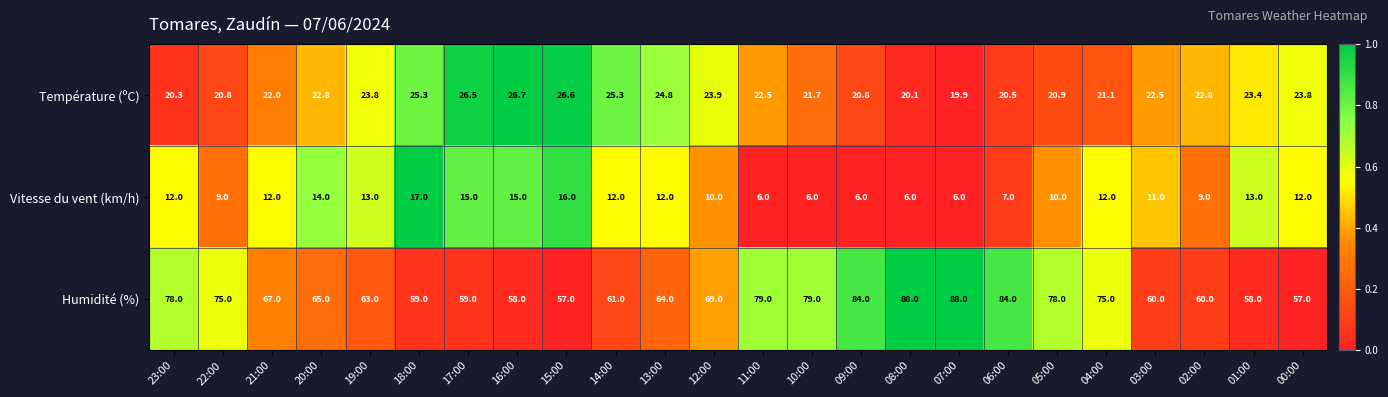

Rank the series at 10:00 from highest to lowest value.

Humidité (%), Température (ºC), Vitesse du vent (km/h)